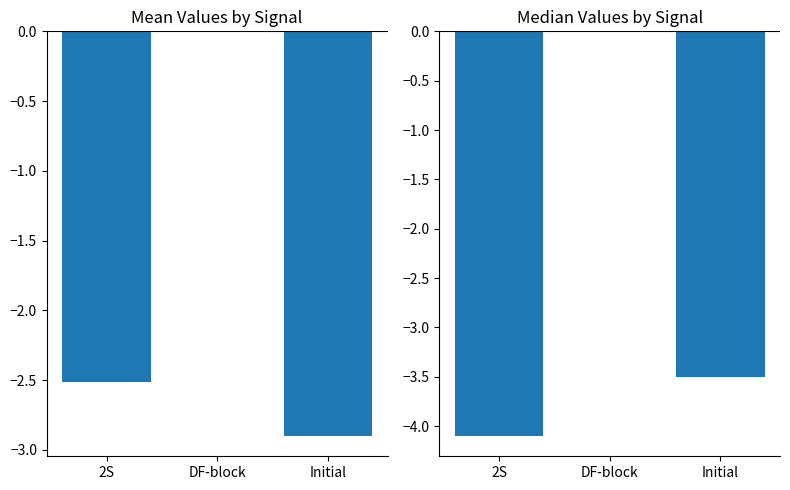

The value of Mean at DF-block is -1.2. True or false?

False